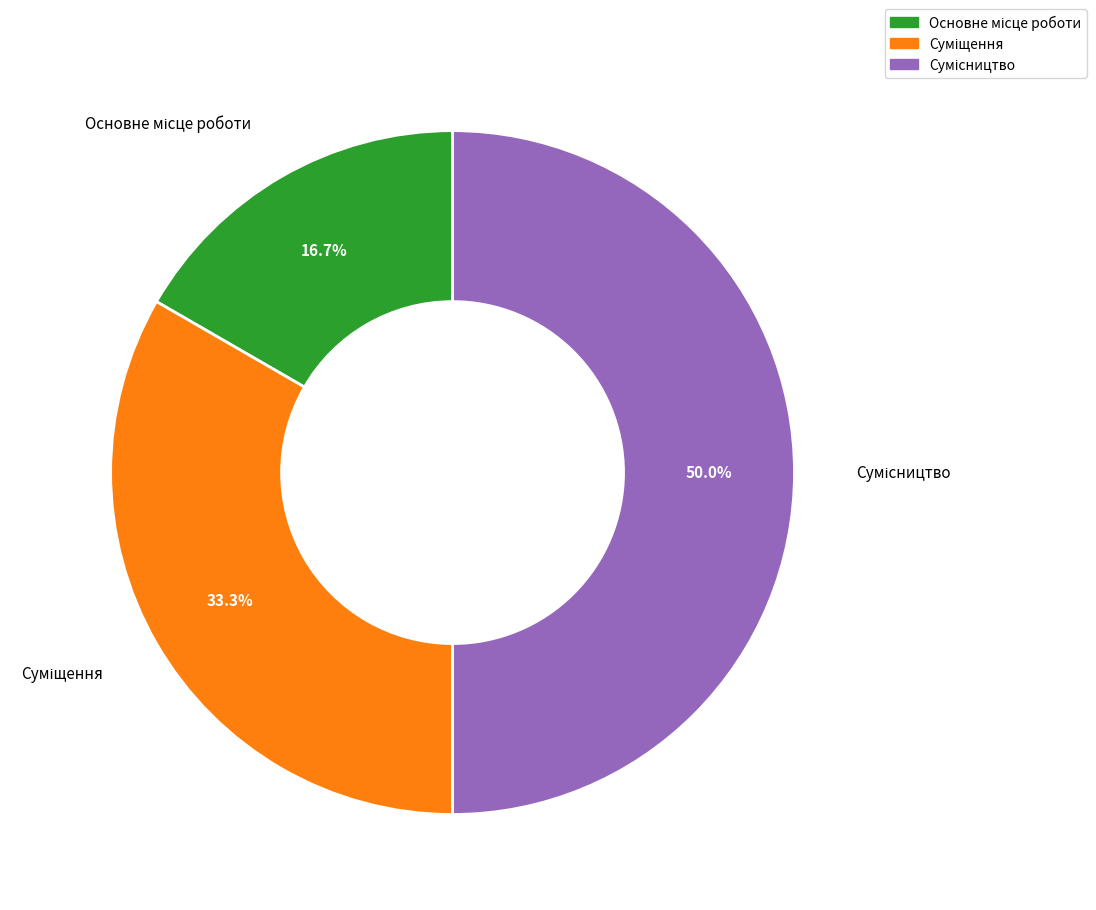

Rank the categories by value from highest to lowest.

Сумісництво, Суміщення, Основне місце роботи